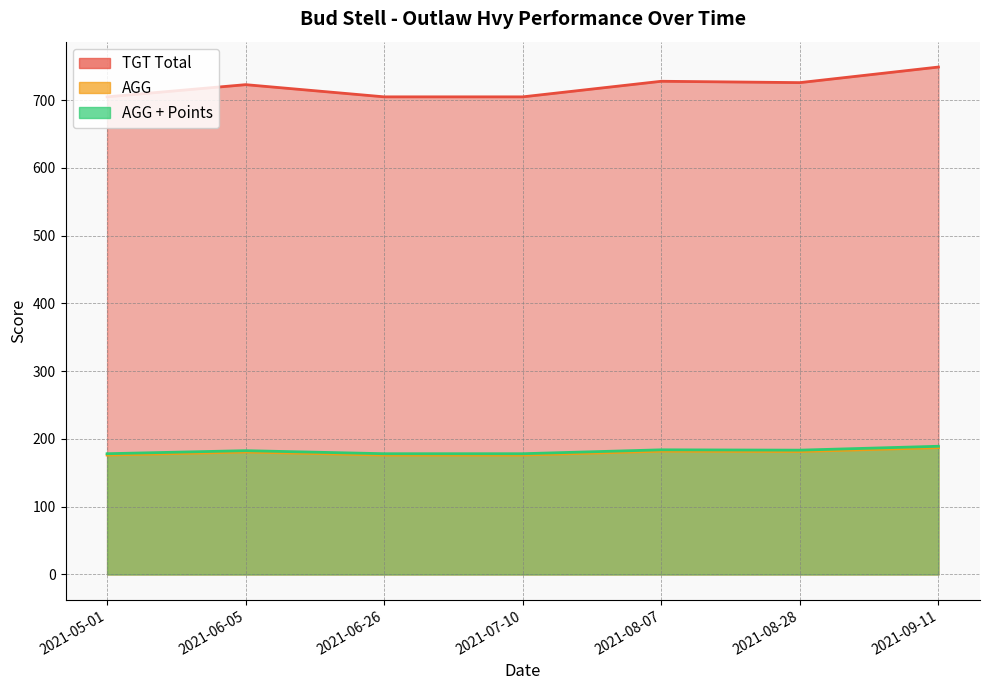

How many categories are shown in the chart?

7